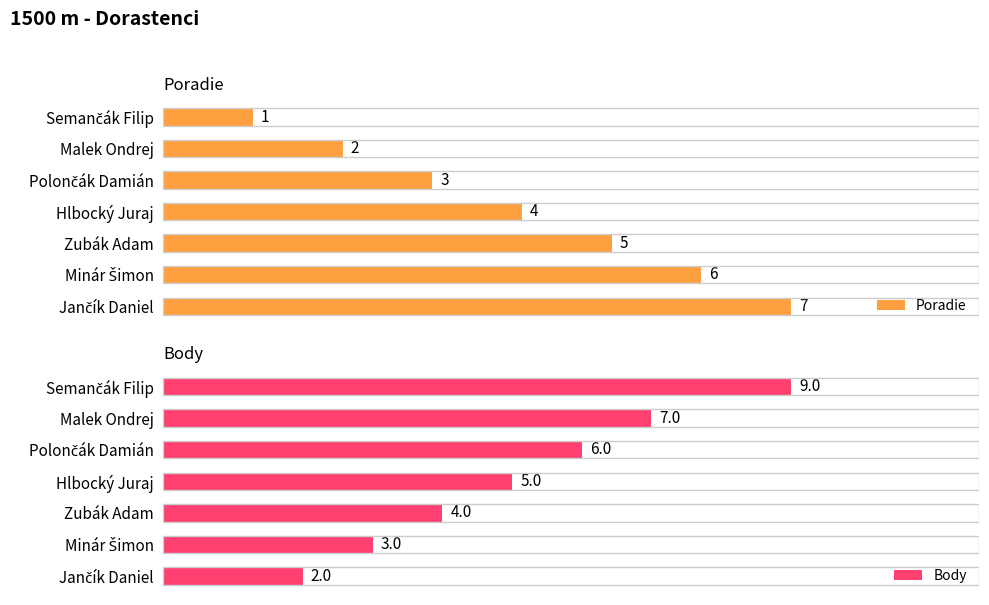

True or false: Poradie has a value of 0 at 1.

False